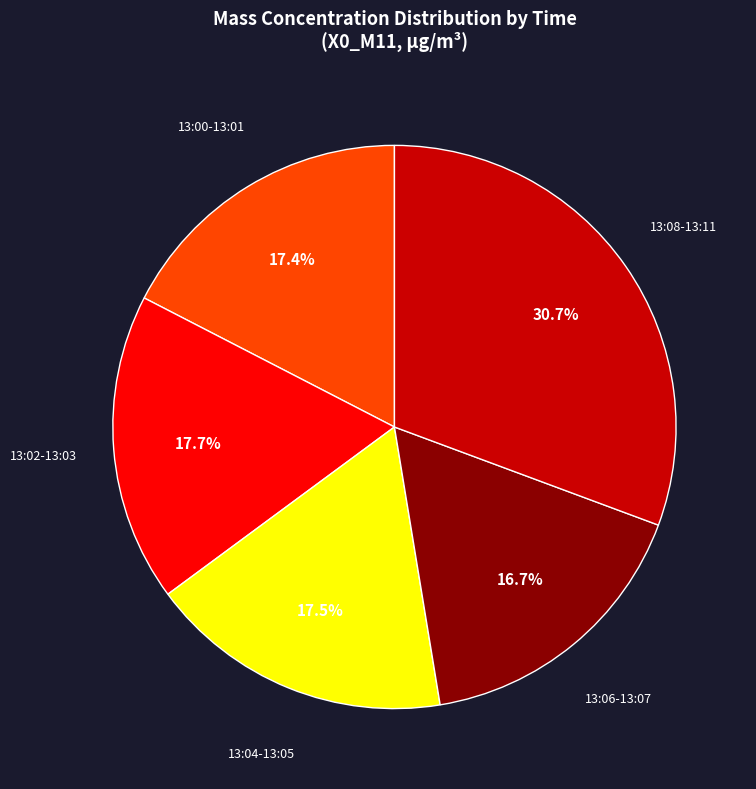

Is there a majority slice in this chart?

No